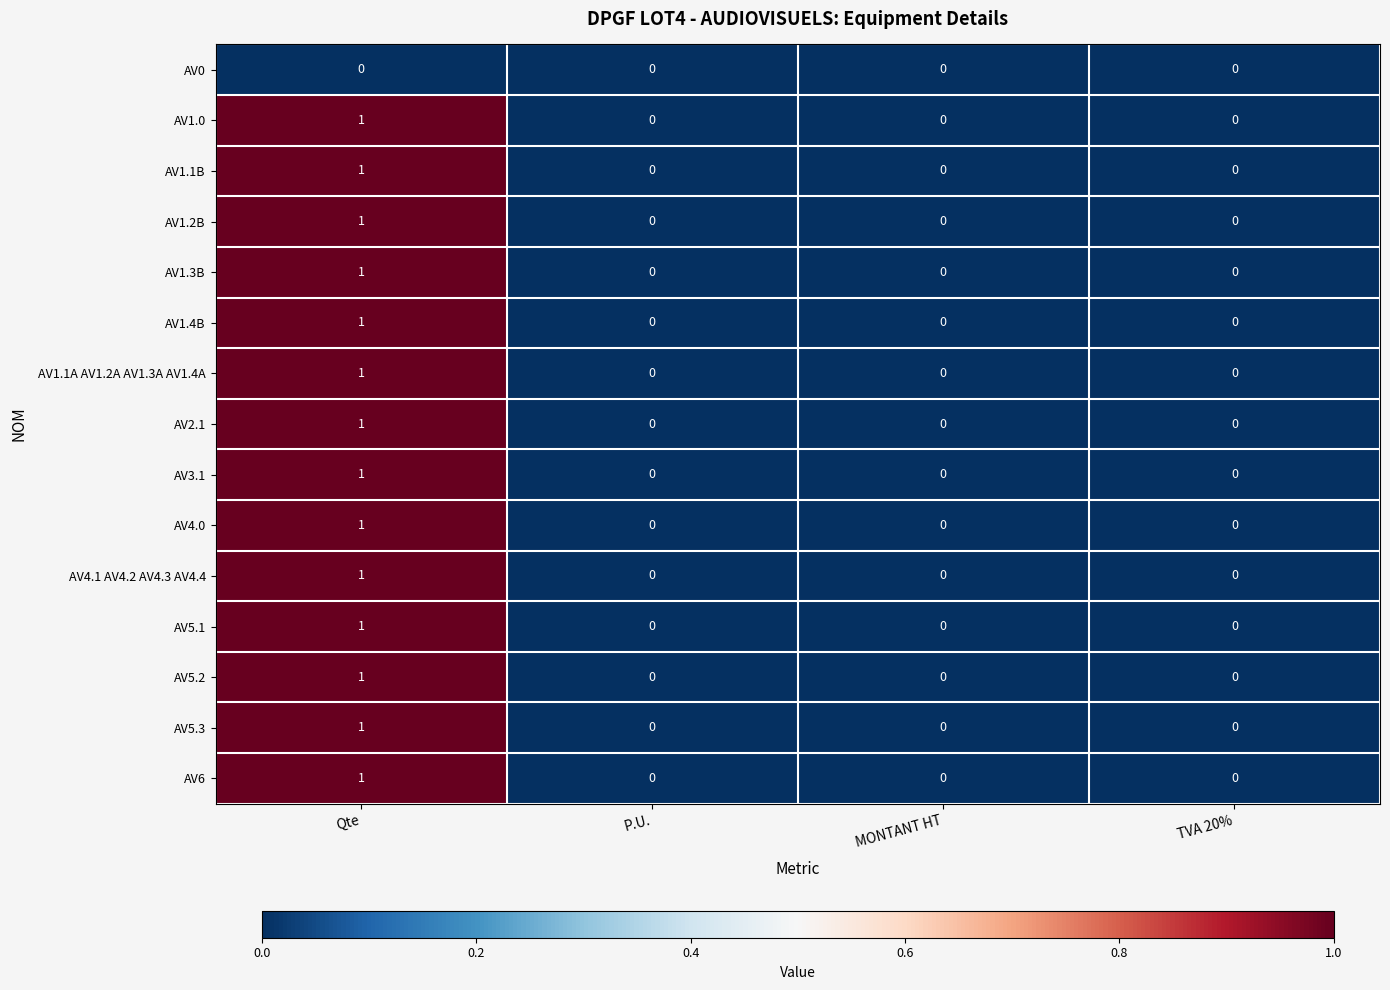

Is it true that AV1.3B equals 0 at MONTANT HT?

True